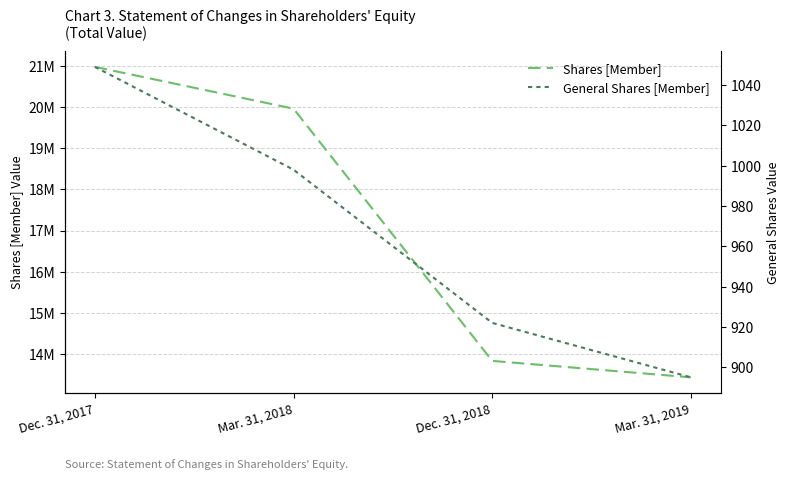

What value does the Shares [Member] series have at Dec. 31, 2017, to the nearest 10?

20984700